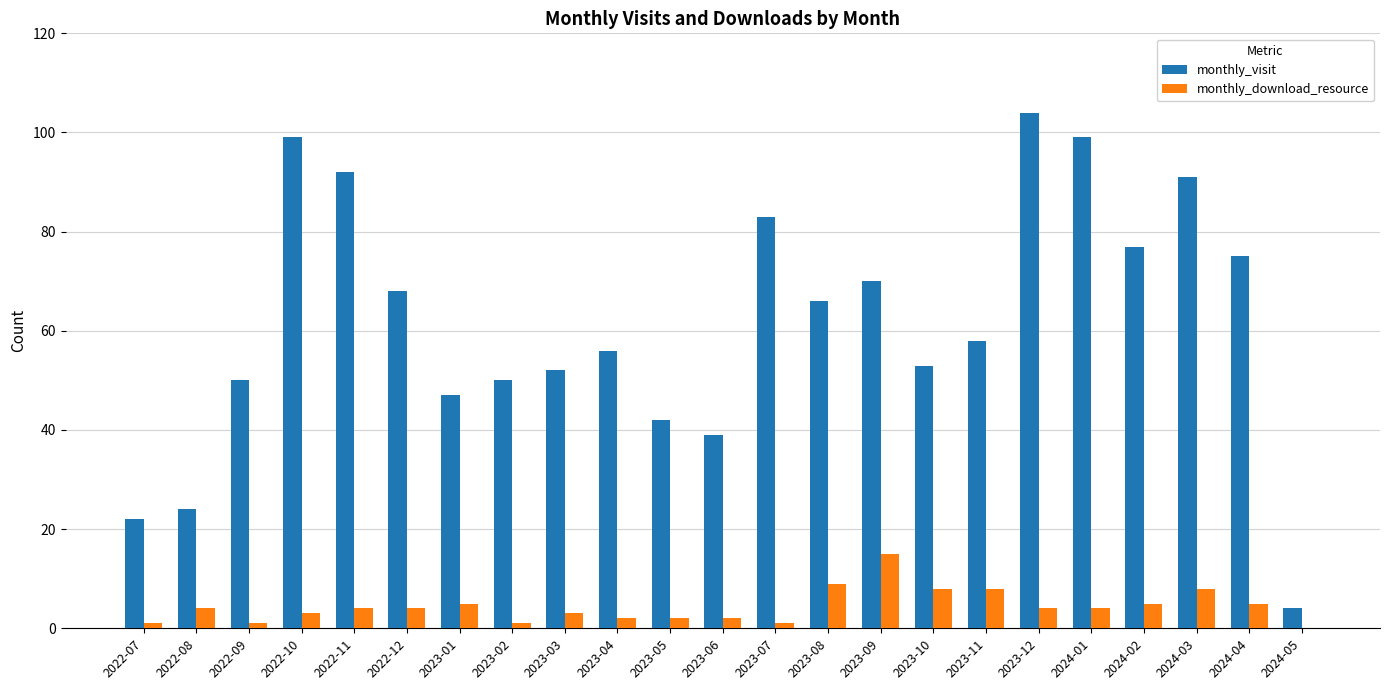

What are all the series names shown in the legend?

monthly_visit, monthly_download_resource